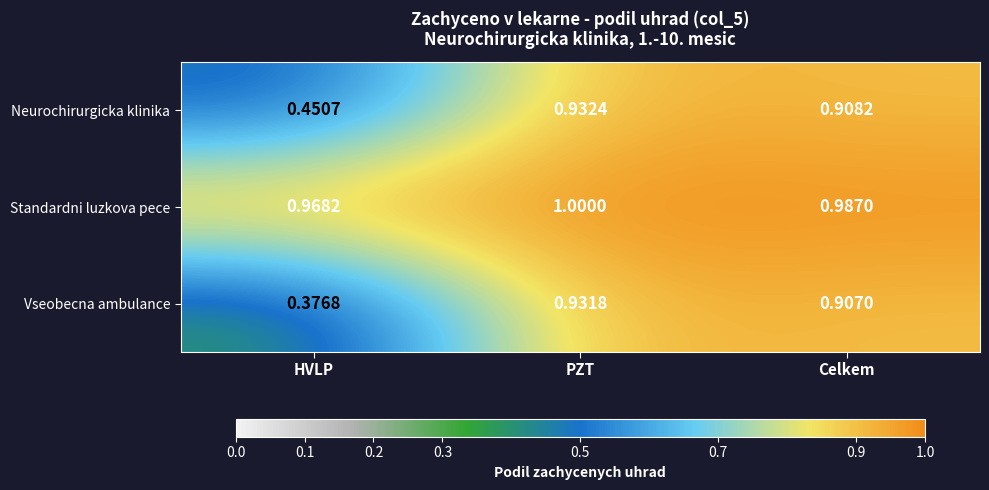

Which label corresponds to the smallest value in the chart?

HVLP